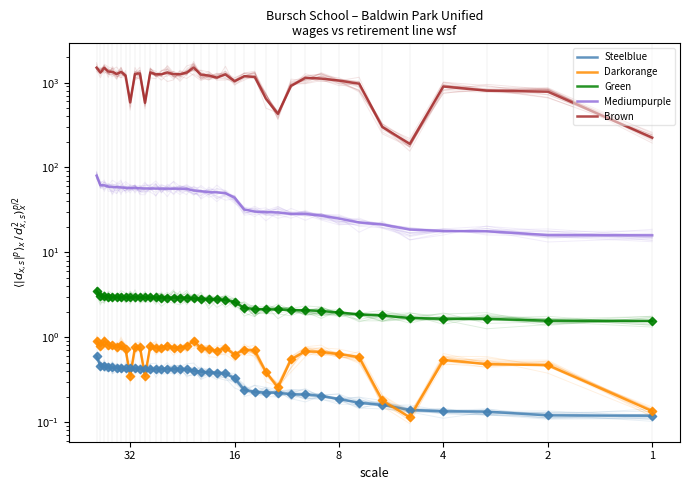

Which series contains the lowest Y value?

Darkorange